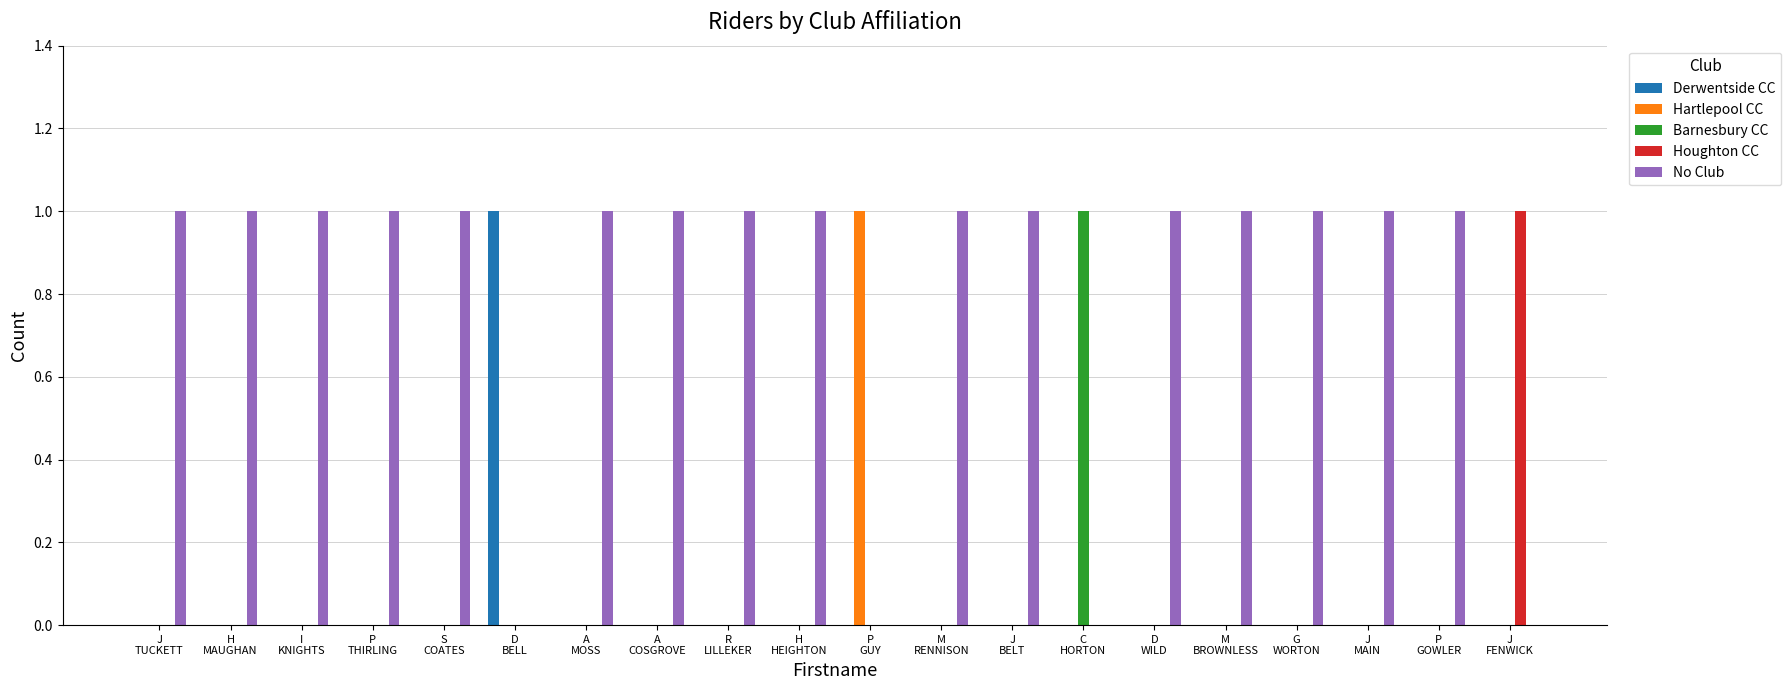

Reading left to right, list all the values displayed in this chart.

Derwentside CC: 0	0	0	0	0	1	0	0	0	0	0	0	0	0	0	0	0	0	0	0
Hartlepool CC: 0	0	0	0	0	0	0	0	0	0	1	0	0	0	0	0	0	0	0	0
Barnesbury CC: 0	0	0	0	0	0	0	0	0	0	0	0	0	1	0	0	0	0	0	0
Houghton CC: 0	0	0	0	0	0	0	0	0	0	0	0	0	0	0	0	0	0	0	1
No Club: 1	1	1	1	1	0	1	1	1	1	0	1	1	0	1	1	1	1	1	0